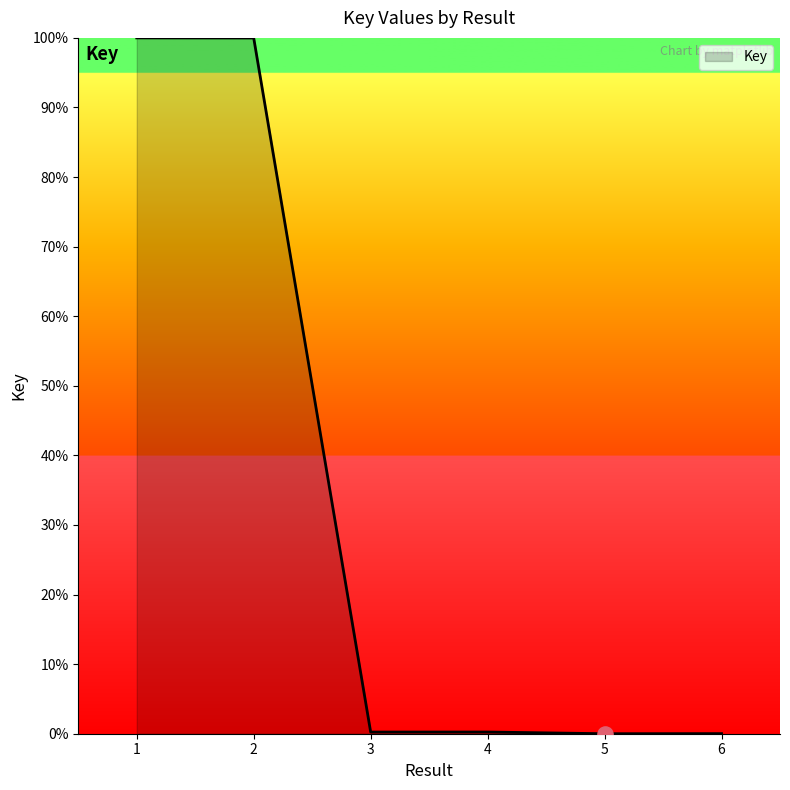

What is the change in value from 4 to 6?

-0.2